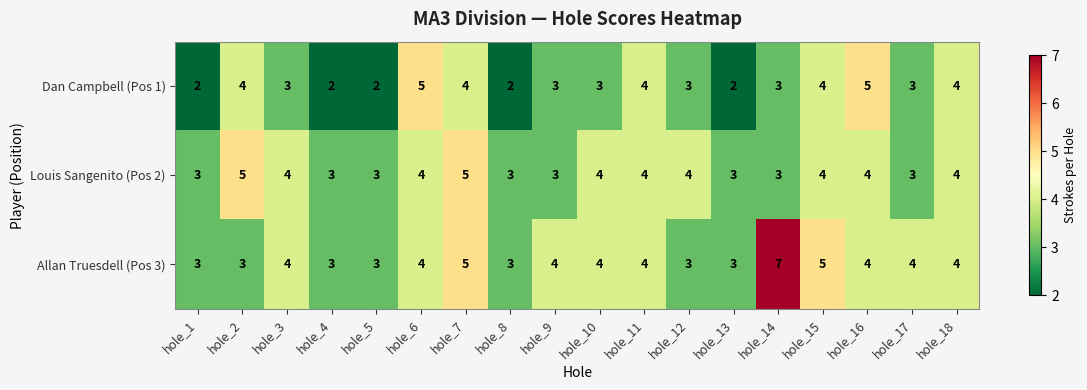

What is the average value of the Dan Campbell (Pos 1) series?

3